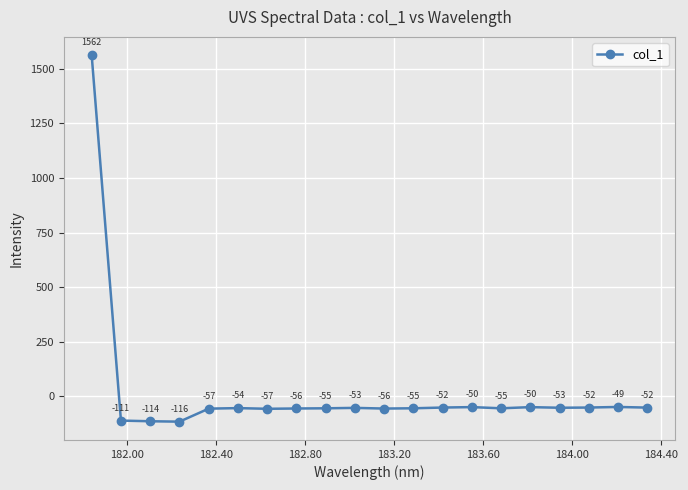

How many values are below zero?

19